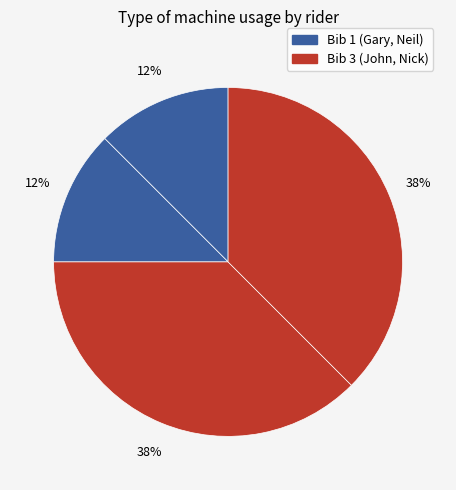

To the nearest percent, what is the difference between the largest and smallest slice percentages?

25%